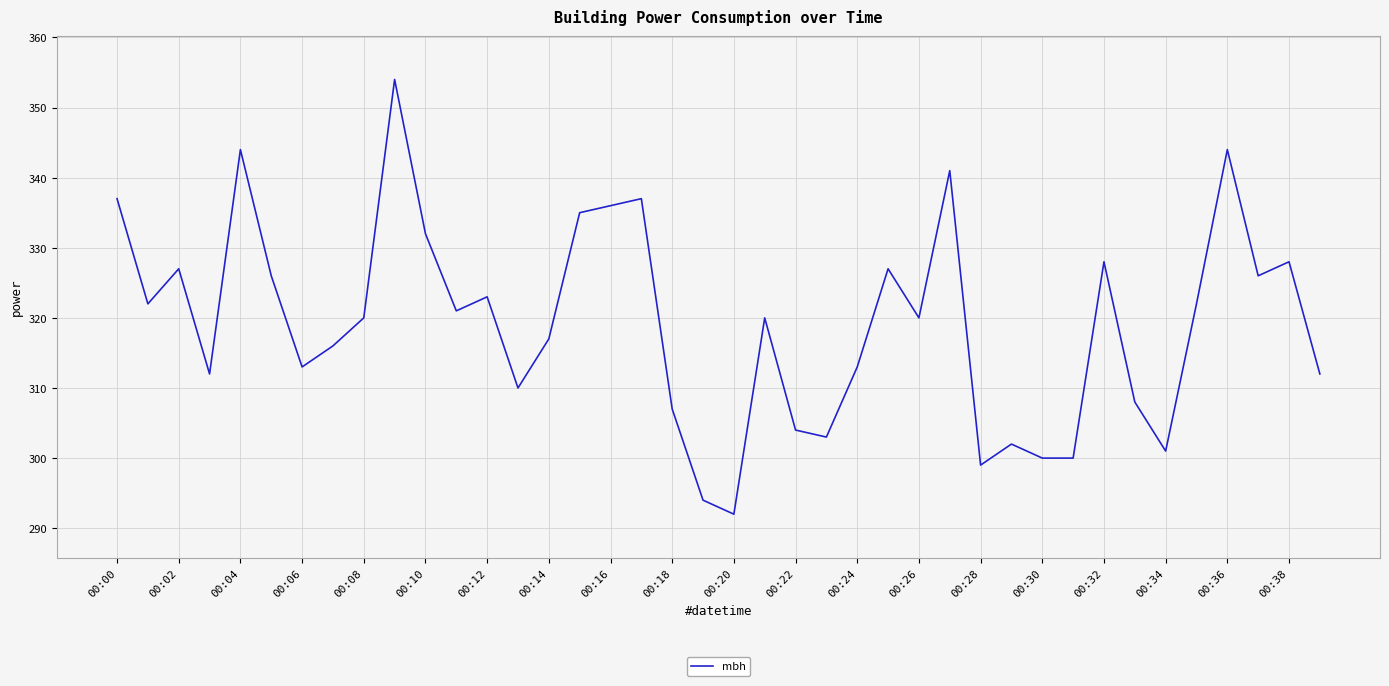

Reading left to right, what are all the values shown in this chart?

337	322	327	312	344	326	313	316	320	354	332	321	323	310	317	335	336	337	307	294	292	320	304	303	313	327	320	341	299	302	300	300	328	308	301	322	344	326	328	312